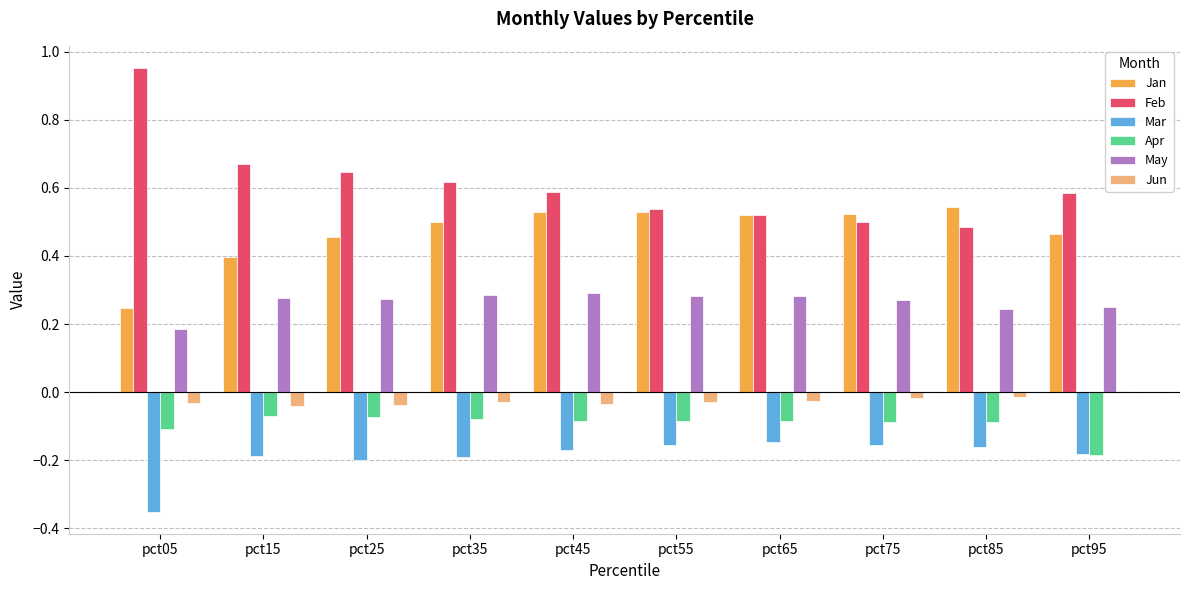

What is the sum of all Jan values?

4.7